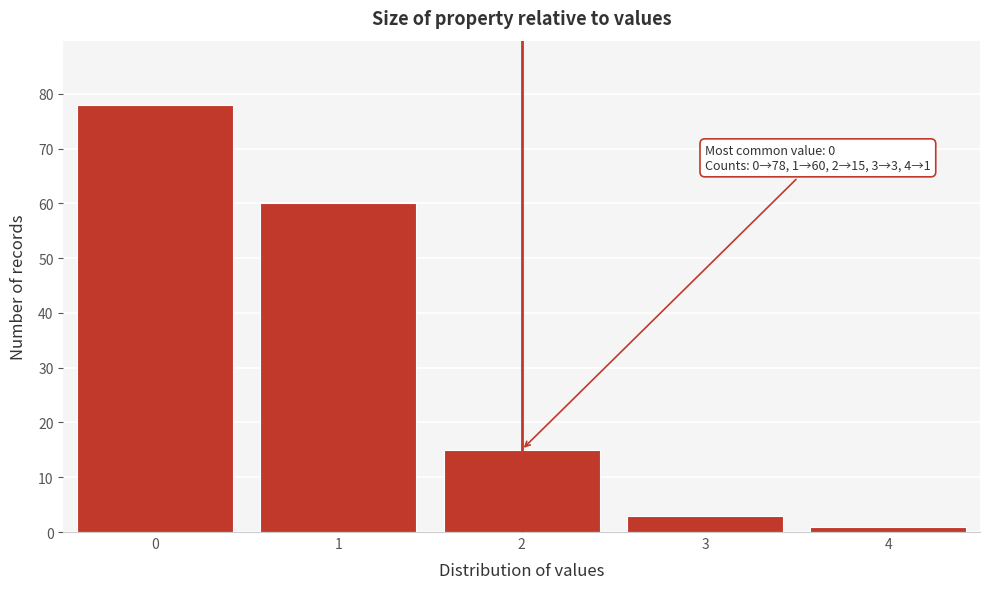

Reading right to left, list all the values displayed in this chart.

4=1	3=3	2=15	1=60	0=78